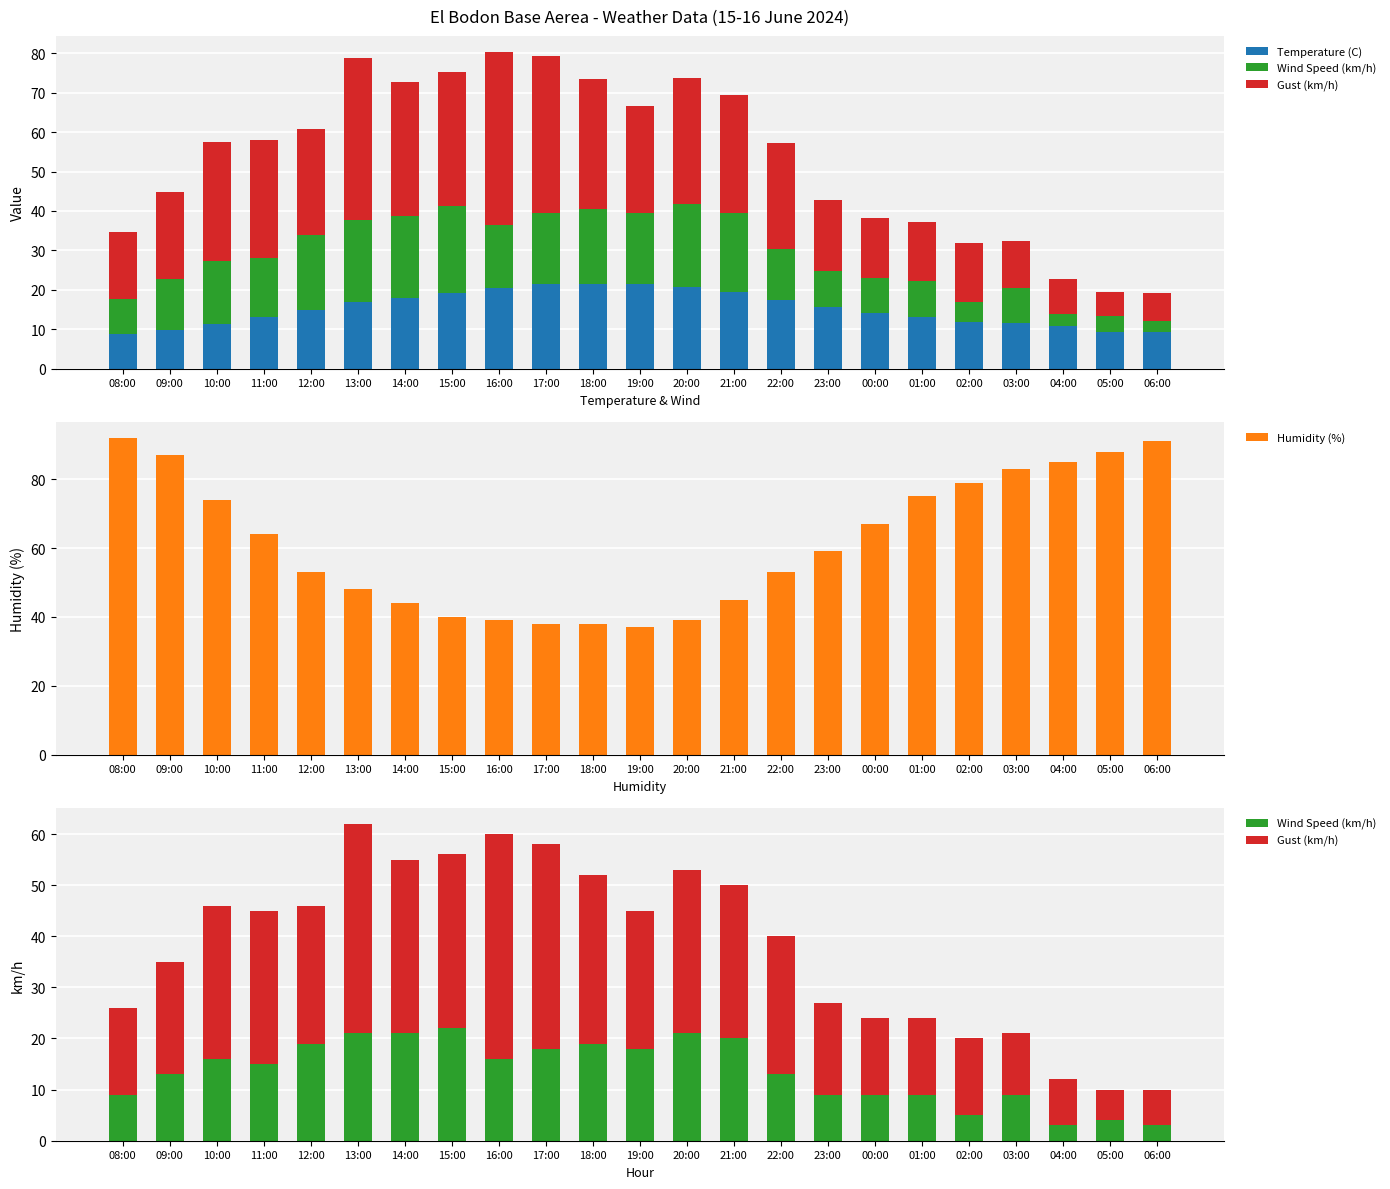

Reading left to right, transcribe all the data shown in this chart.

Temperature (C): 8.7	9.7	11.4	13.0	14.9	16.8	17.8	19.2	20.4	21.4	21.6	21.6	20.8	19.5	17.3	15.7	14.1	13.2	11.9	11.5	10.8	9.4	9.2
Wind Speed (km/h): 9.0	13.0	16.0	15.0	19.0	21.0	21.0	22.0	16.0	18.0	19.0	18.0	21.0	20.0	13.0	9.0	9.0	9.0	5.0	9.0	3.0	4.0	3.0
Gust (km/h): 17.0	22.0	30.0	30.0	27.0	41.0	34.0	34.0	44.0	40.0	33.0	27.0	32.0	30.0	27.0	18.0	15.0	15.0	15.0	12.0	9.0	6.0	7.0
Humidity (%): 92.0	87.0	74.0	64.0	53.0	48.0	44.0	40.0	39.0	38.0	38.0	37.0	39.0	45.0	53.0	59.0	67.0	75.0	79.0	83.0	85.0	88.0	91.0